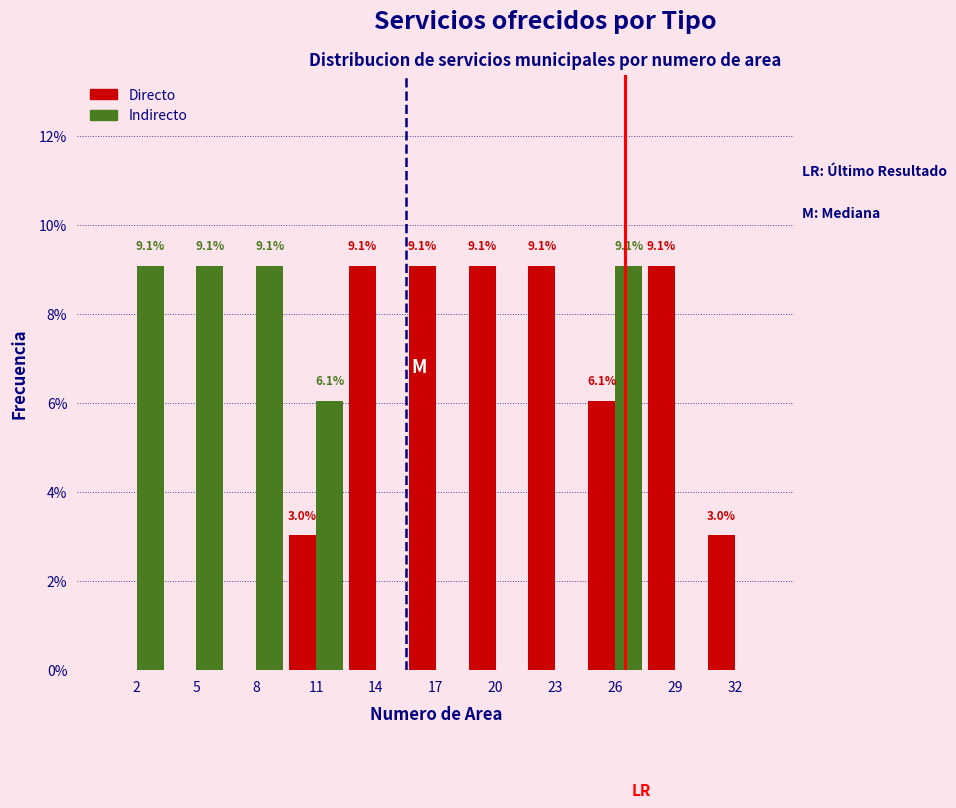

Reading right to left, extract all data points from this chart.

Directo: 32=3.0	29=9.1	26=6.1	23=9.1	20=9.1	17=9.1	14=9.1	11=3.0	8=0.0	5=0.0	2=0.0
Indirecto: 32=0.0	29=0.0	26=9.1	23=0.0	20=0.0	17=0.0	14=0.0	11=6.1	8=9.1	5=9.1	2=9.1